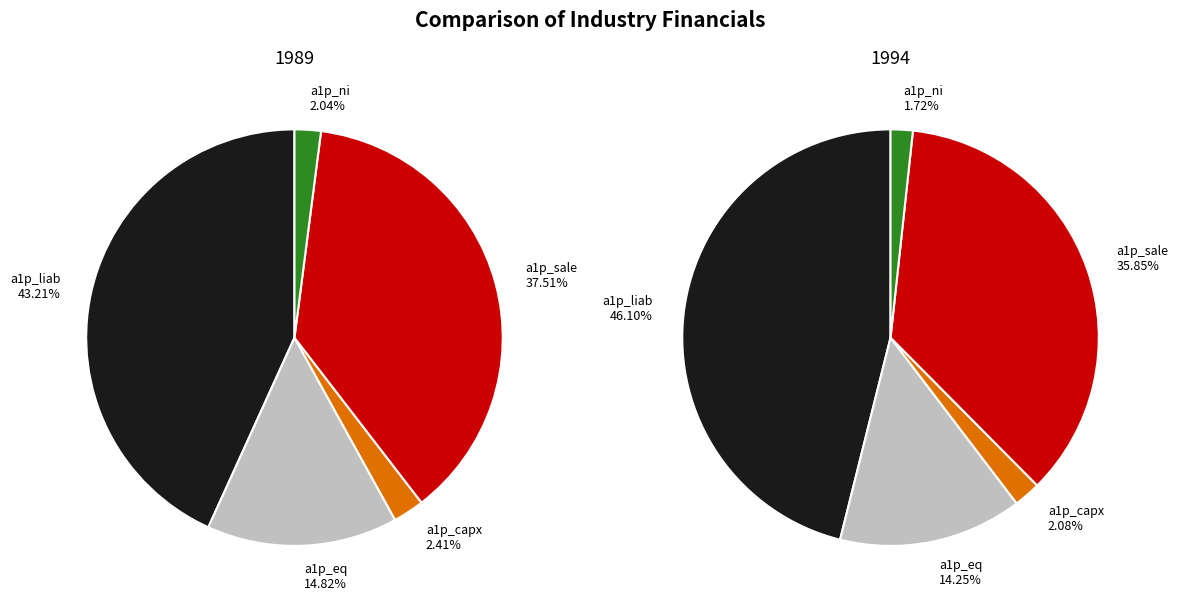

Which has a higher value, 0 or 2?

2